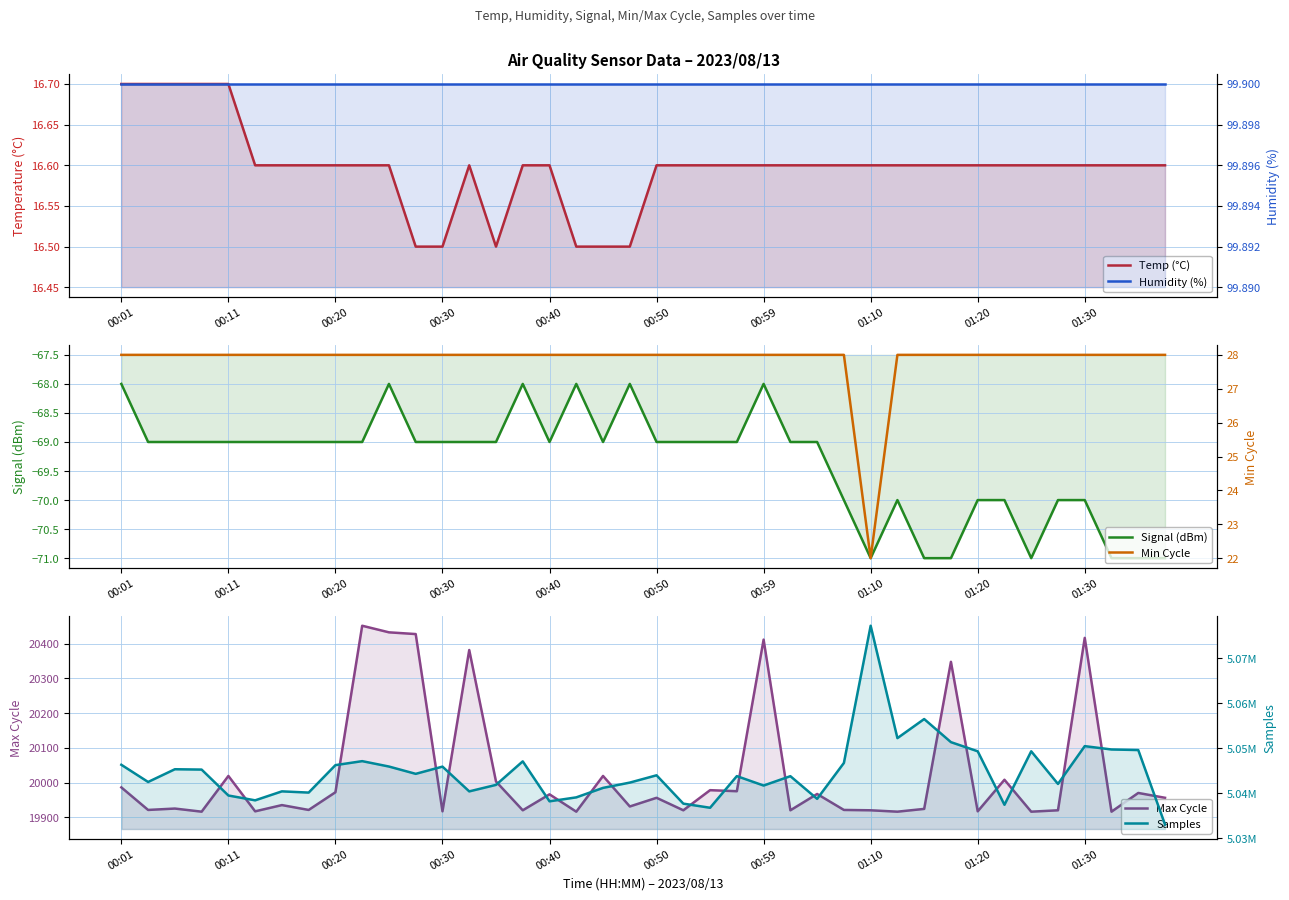

The Samples series shows 5037713.0 at 21. True or false?

True